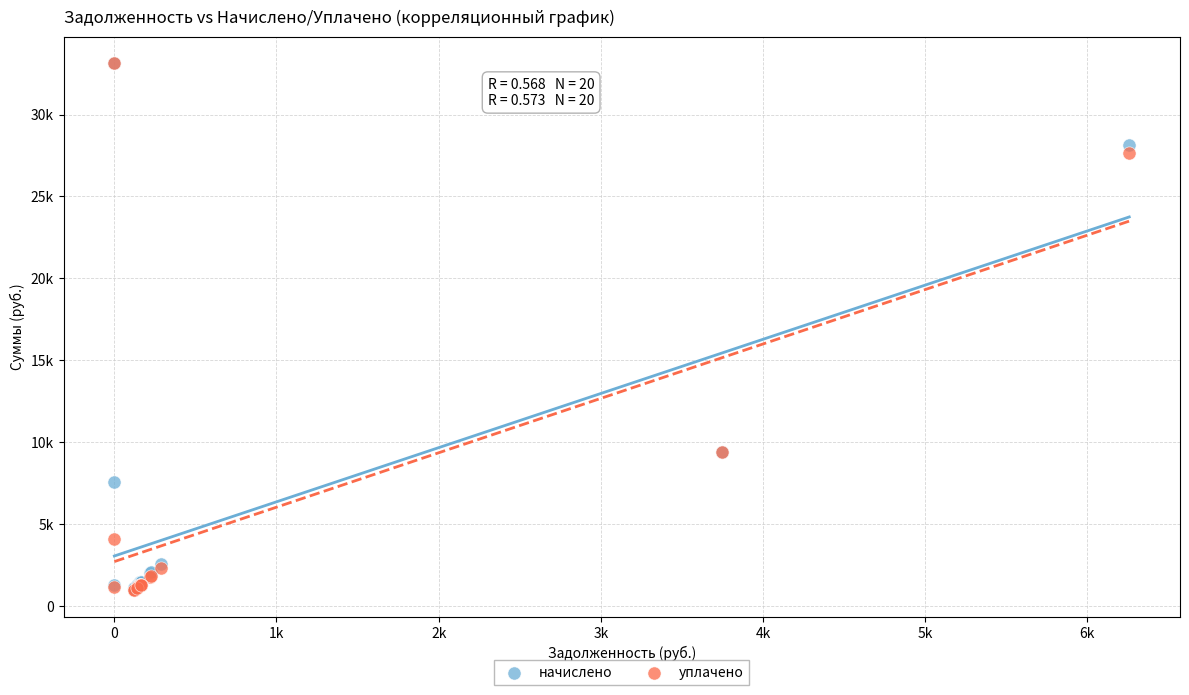

Which series has the widest spread of Y values?

уплачено